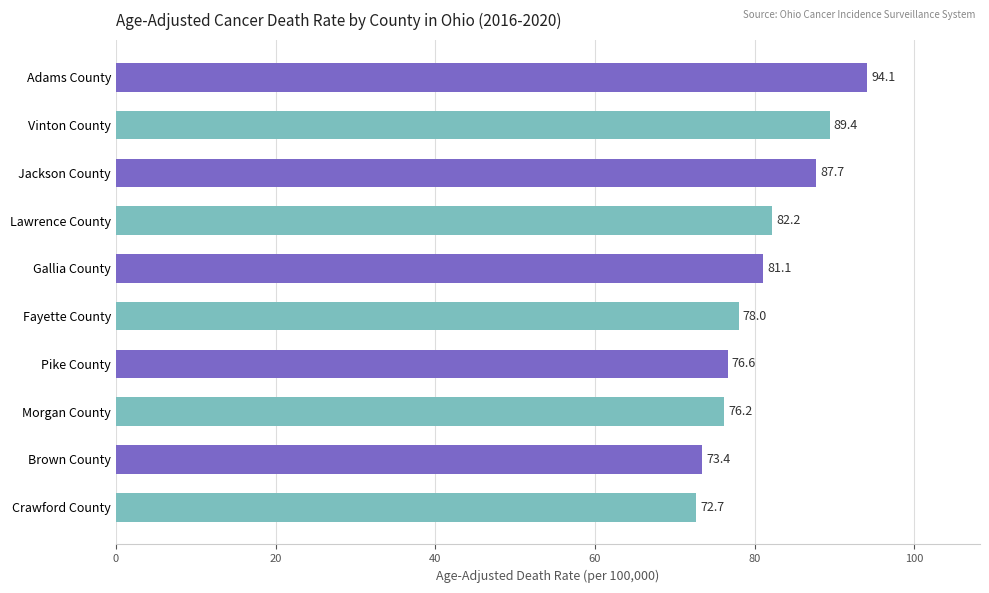

Where is the data nearest to the value 83?

Lawrence County